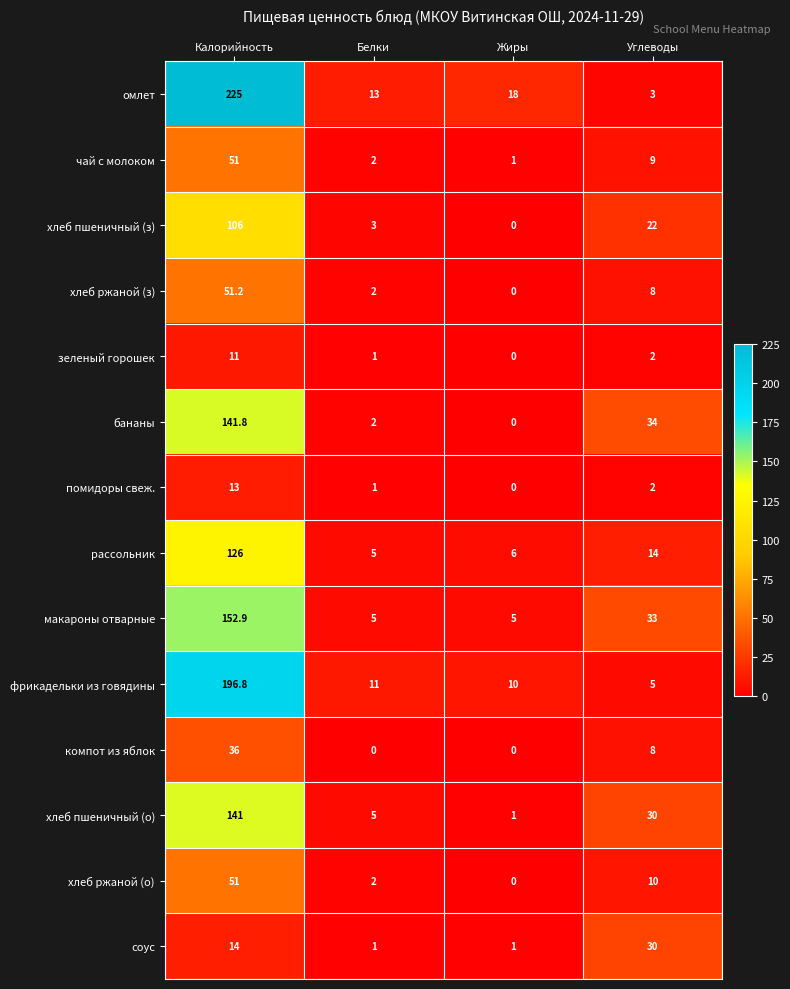

How many categories are shown in the chart?

4